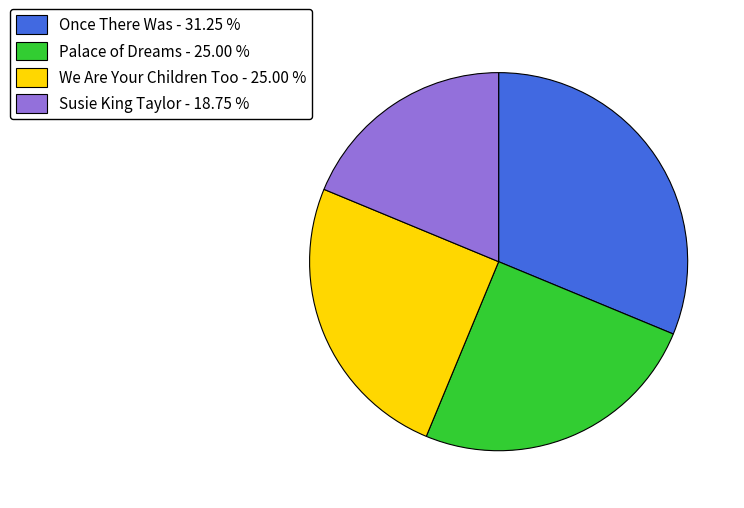

Does Susie King Taylor represent more than half of the total?

No